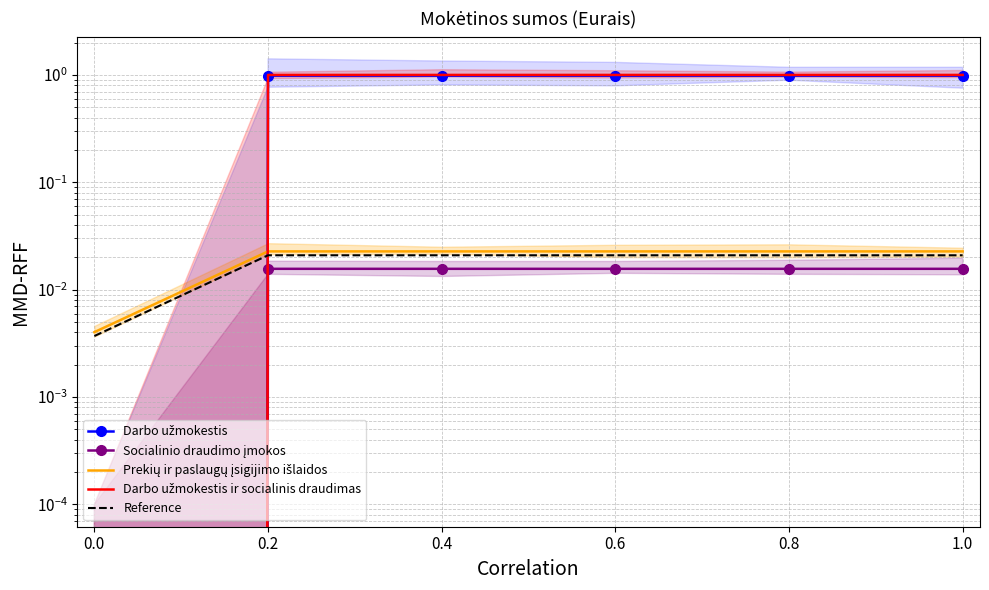

What is the sum of all Darbo užmokestis ir socialinis draudimas values?

5.0